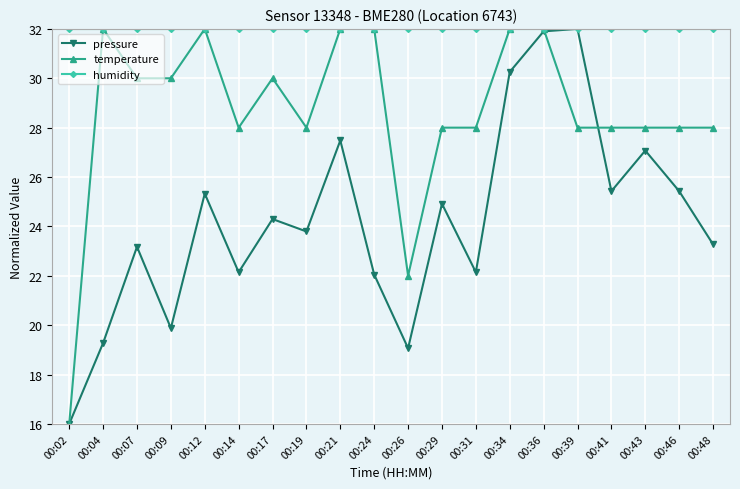

What is the difference between the highest and lowest values at 00:43?

4.9